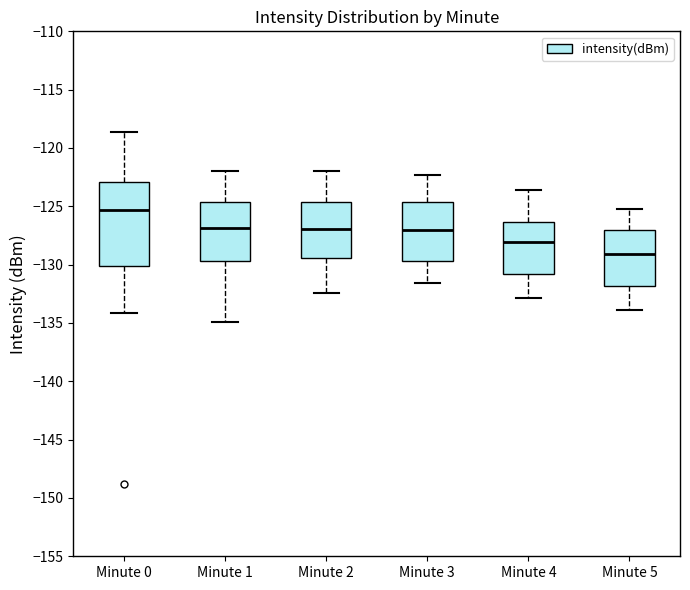

Reading left to right, transcribe this box plot: for each box, give where its median line is, the range the box spans, and where its two whiskers end, as read against the y-axis. The values are not printed on the chart, so give them approximately, as read against the axis.

Minute 0: median -125.5, box -130.0 to -123.0, whiskers -134.0 to -118.5
Minute 1: median -127.0, box -129.5 to -124.5, whiskers -135.0 to -122.0
Minute 2: median -127.0, box -129.5 to -124.5, whiskers -132.5 to -122.0
Minute 3: median -127.0, box -129.5 to -124.5, whiskers -131.5 to -122.5
Minute 4: median -128.0, box -131.0 to -126.5, whiskers -133.0 to -123.5
Minute 5: median -129.0, box -132.0 to -127.0, whiskers -134.0 to -125.0